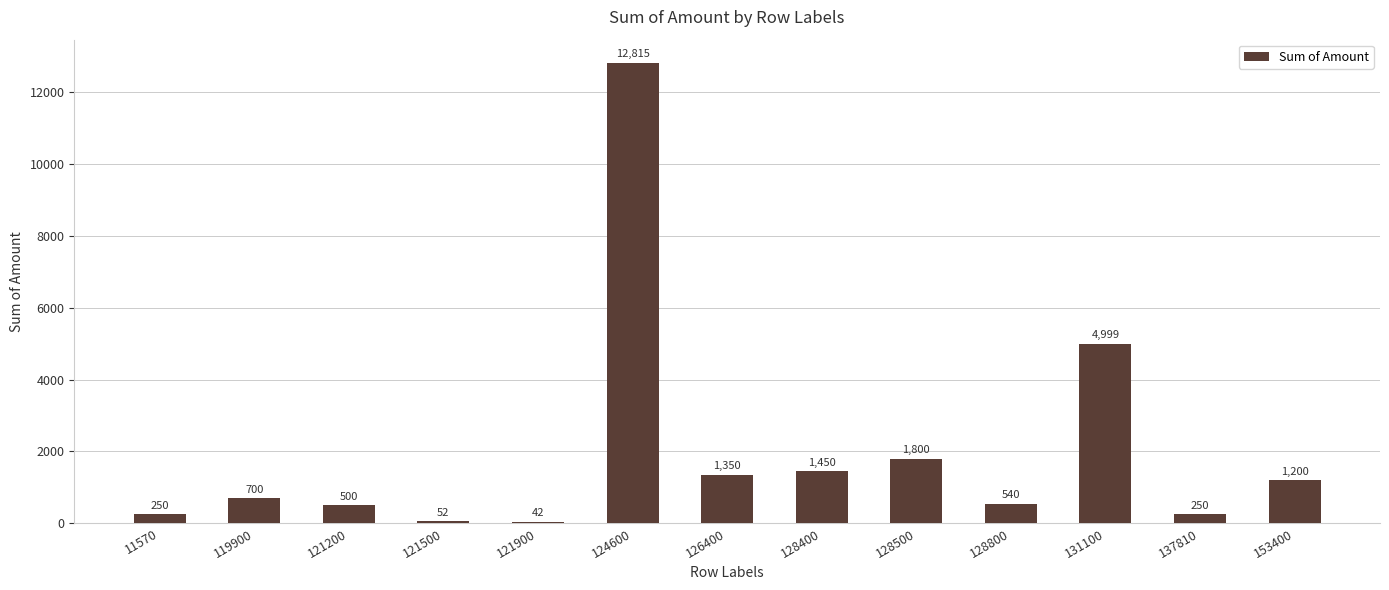

What is the minimum value shown in the chart?

42